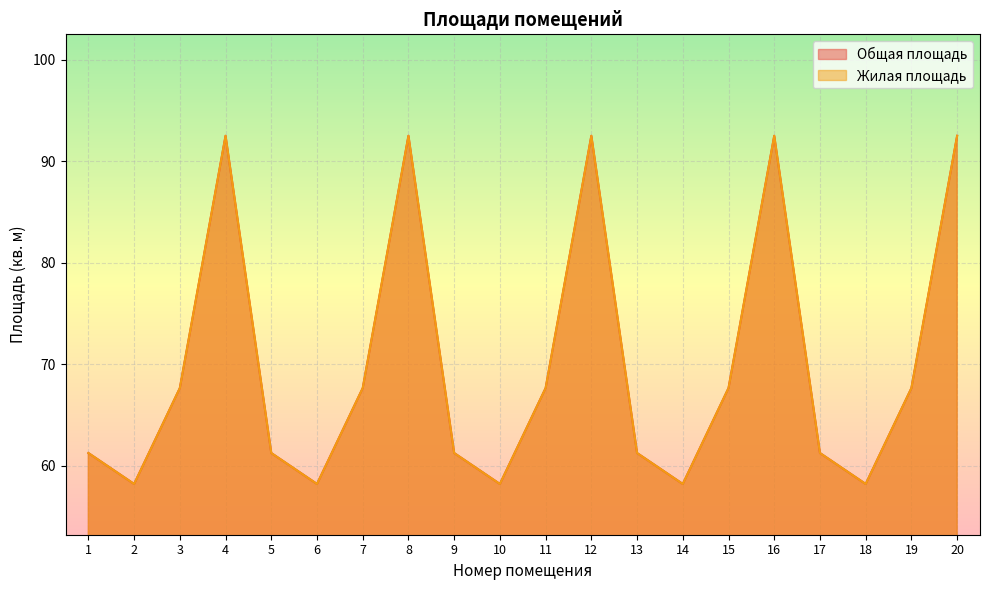

Does the chart display data point markers on the line(s)?

No